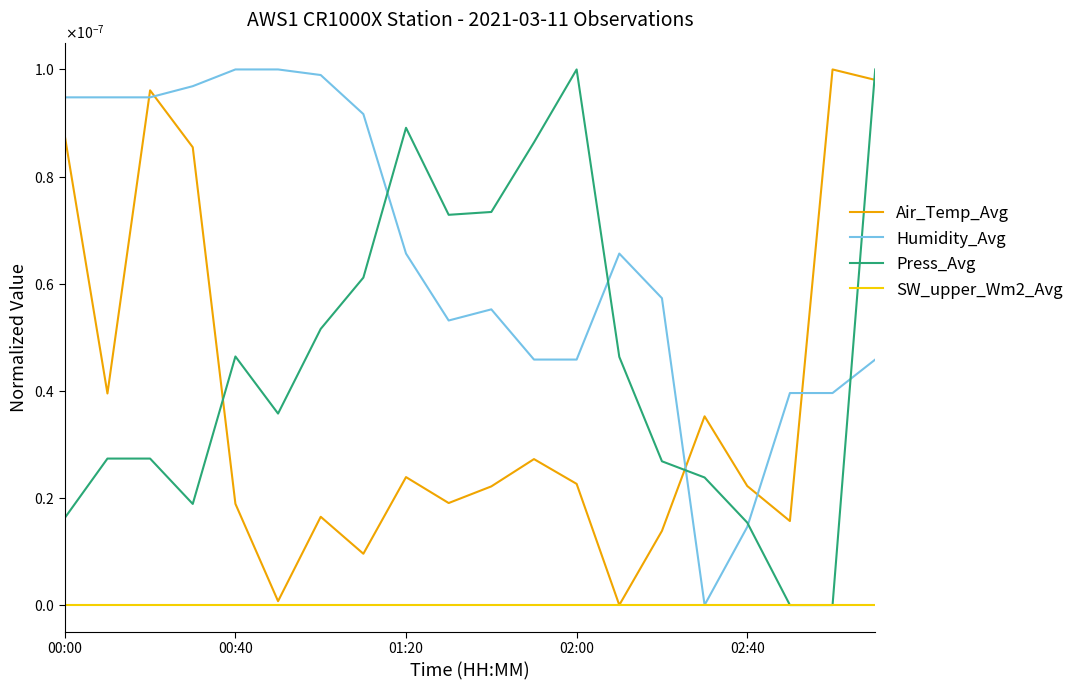

What is the label of the 2nd point from the left?

00:40